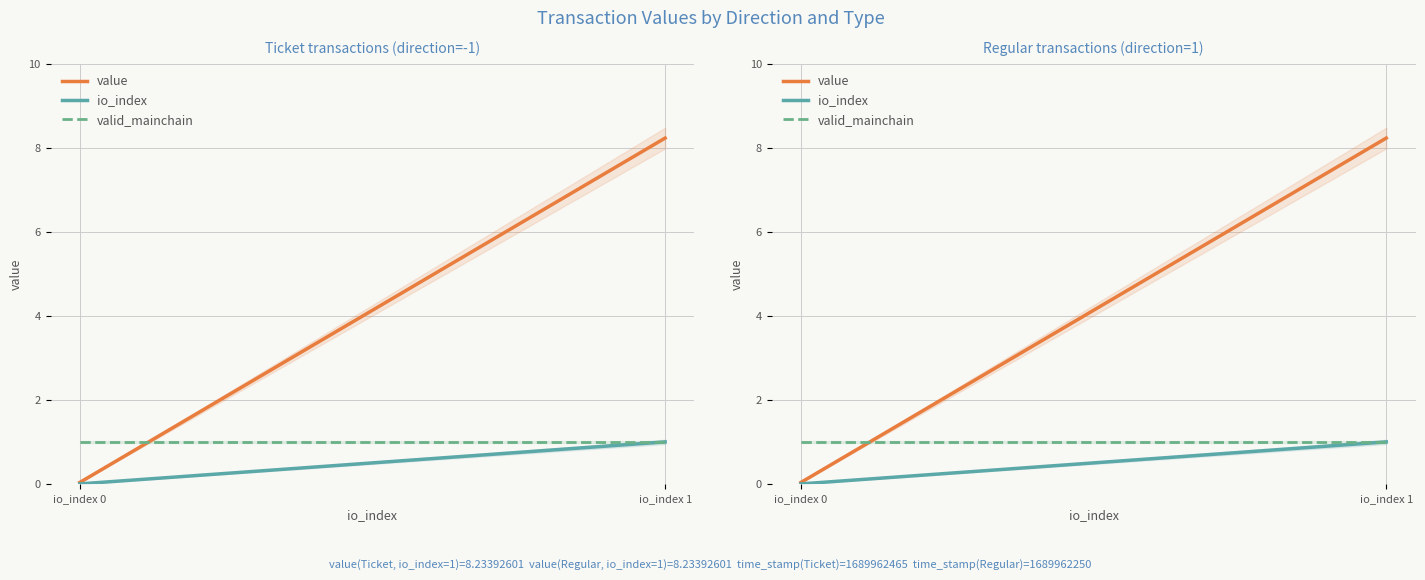

Which has a higher value, io_index 0 or io_index 1?

io_index 1